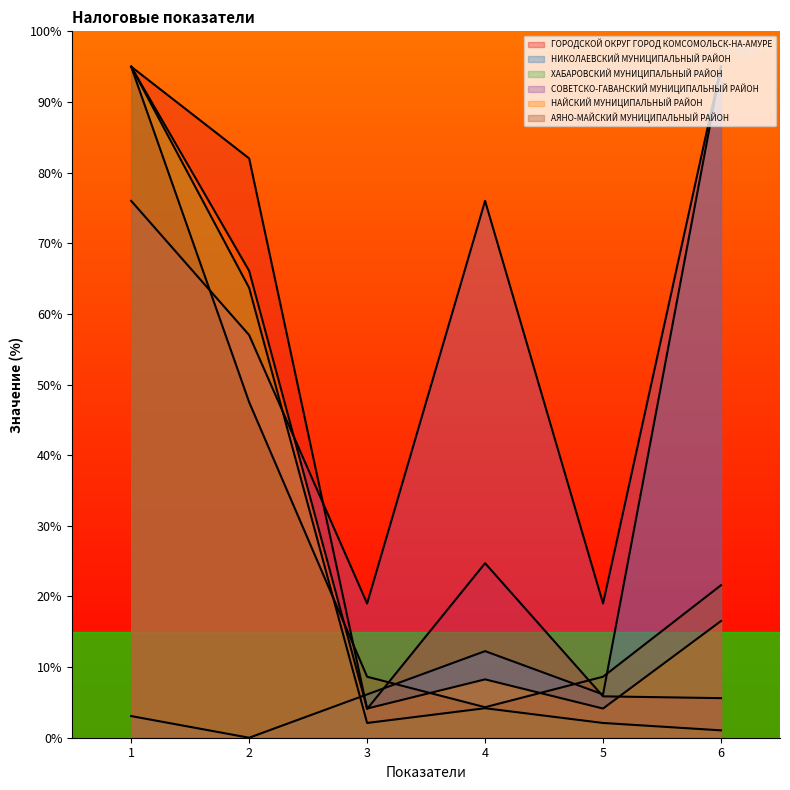

Read the ХАБАРОВСКИЙ МУНИЦИПАЛЬНЫЙ РАЙОН value at 1.

95.0